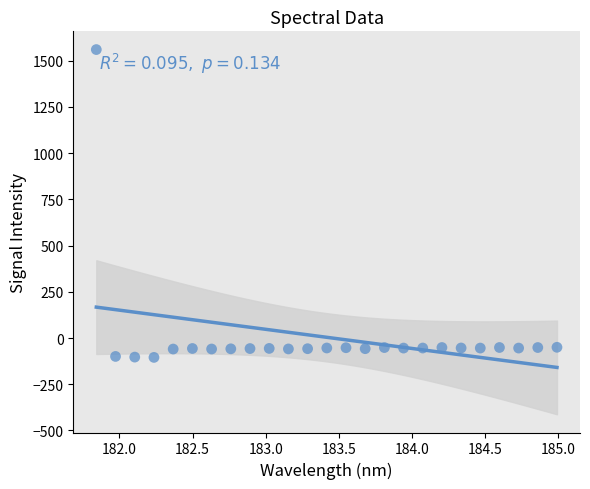

What is the range of X values (max minus min)?

3.1